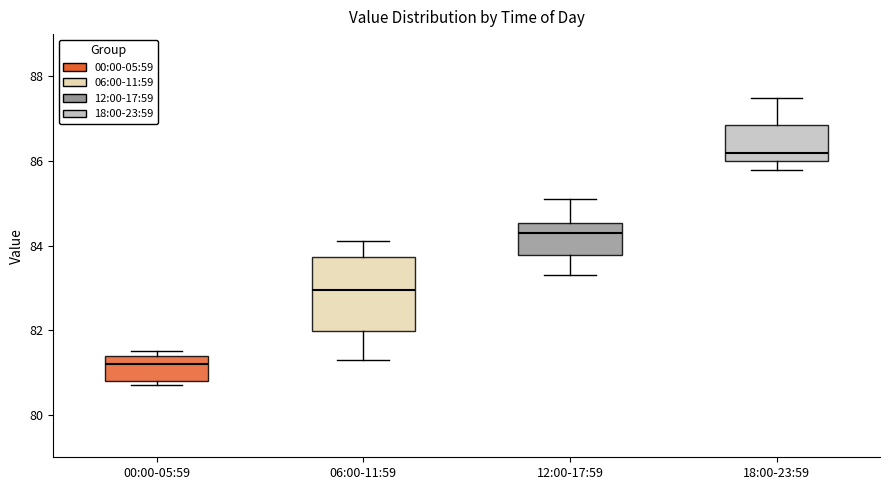

Where is the upper edge of the box for 18:00-23:59 on the y-axis? The values are not printed on the chart, so give them approximately, as read against the axis.

86.8